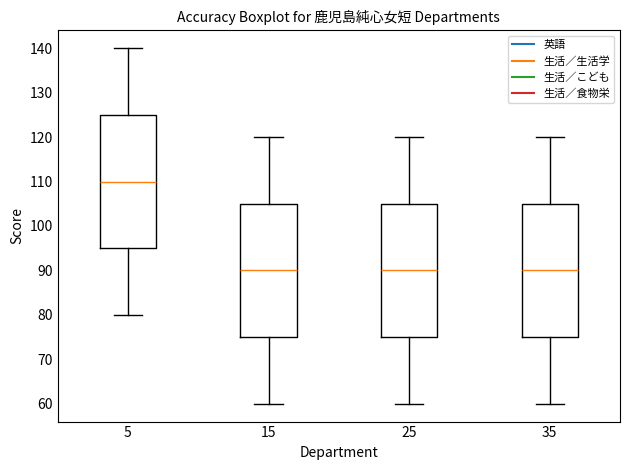

Which box's median line is the highest?

5